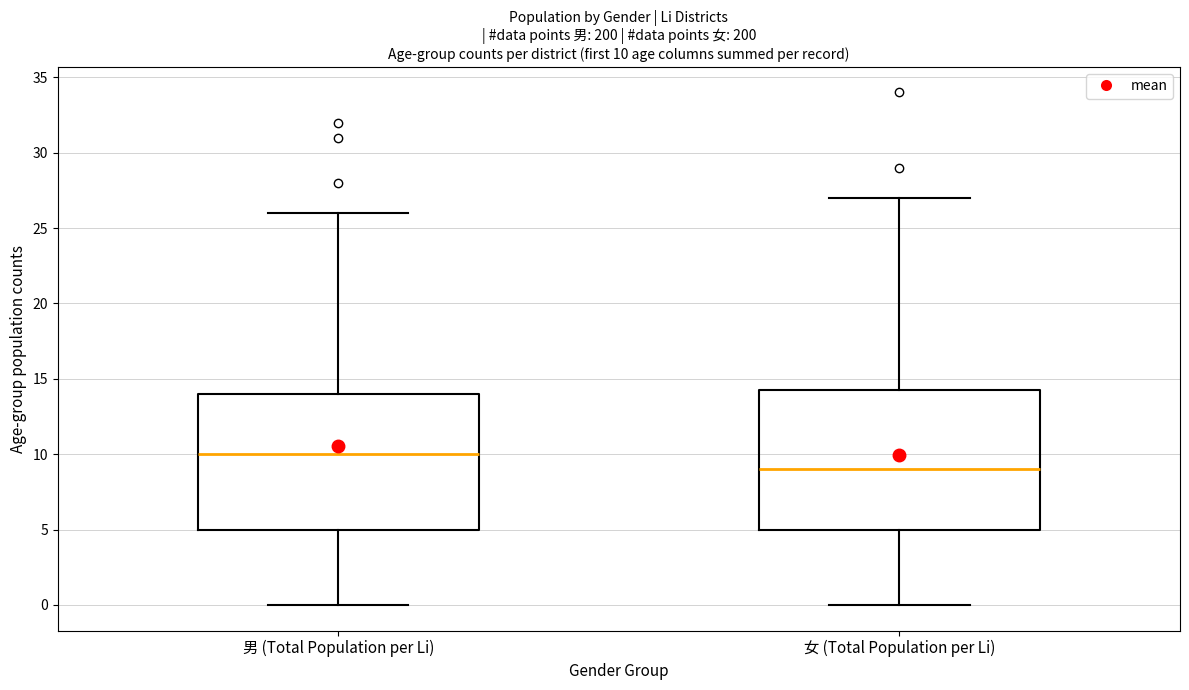

Which box's median line is the lowest?

女 (Total Population per Li)